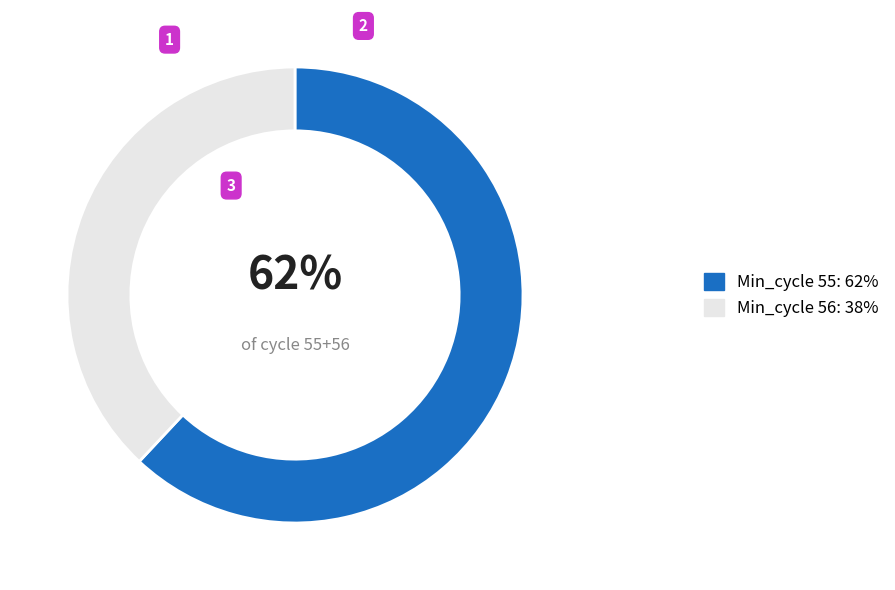

Which has a higher value, Min_cycle 55: 62% or Min_cycle 56: 38%?

Min_cycle 55: 62%